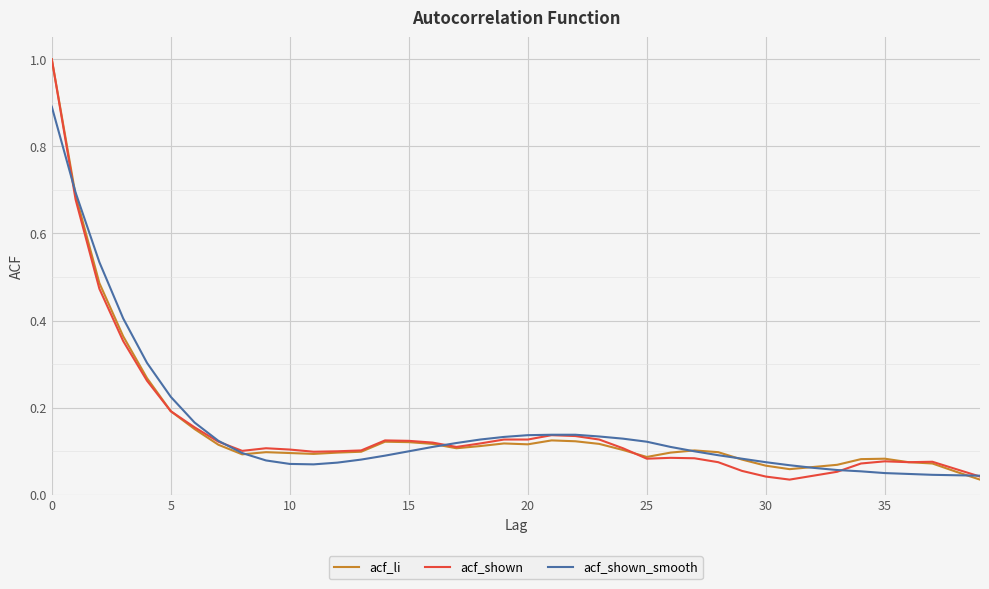

What is the greatest value displayed?

1.0